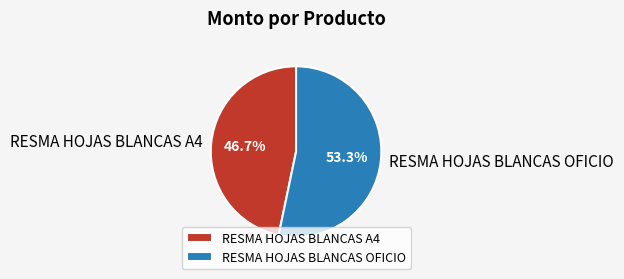

Is it true that RESMA HOJAS BLANCAS OFICIO is 53% of the pie?

True